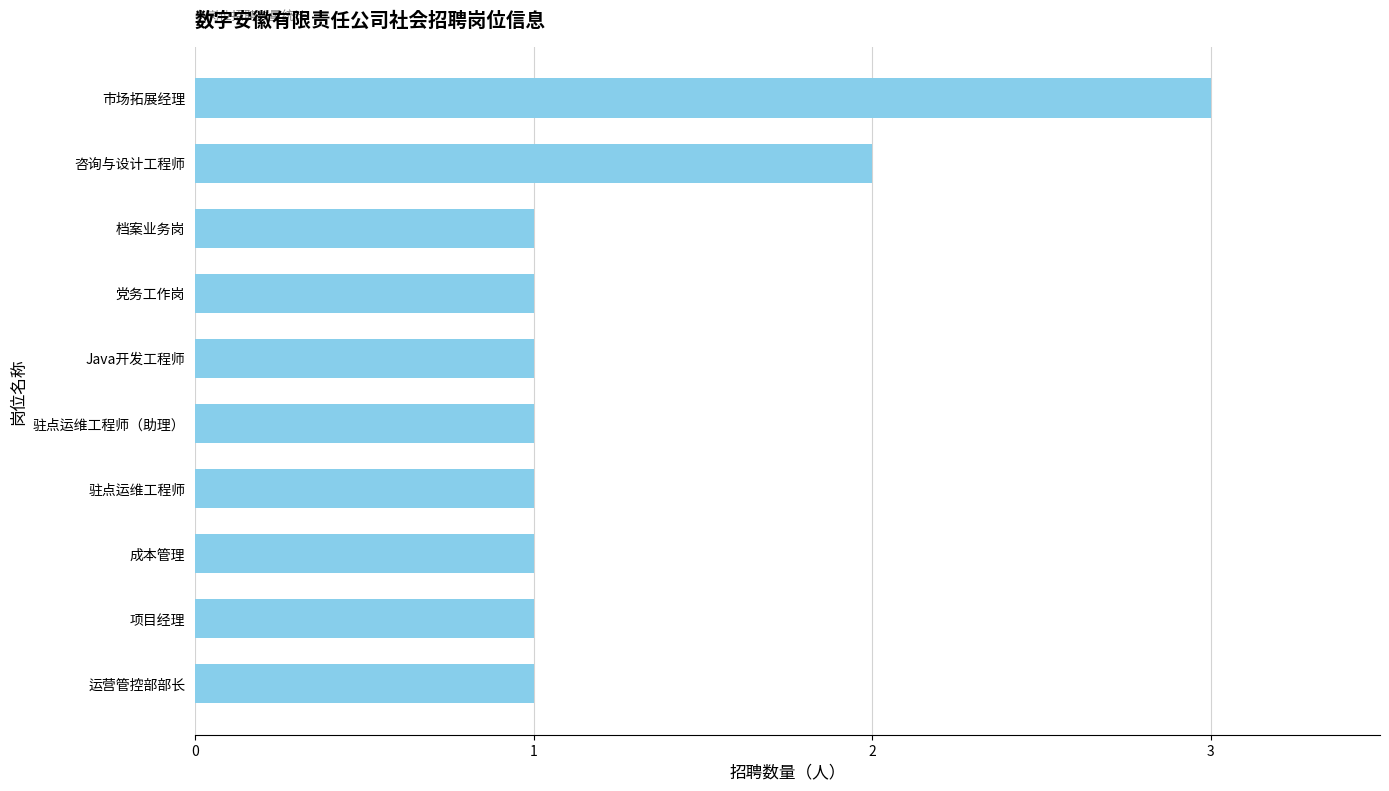

What is the ratio of the value at 党务工作岗 to the value at 成本管理?

1.0